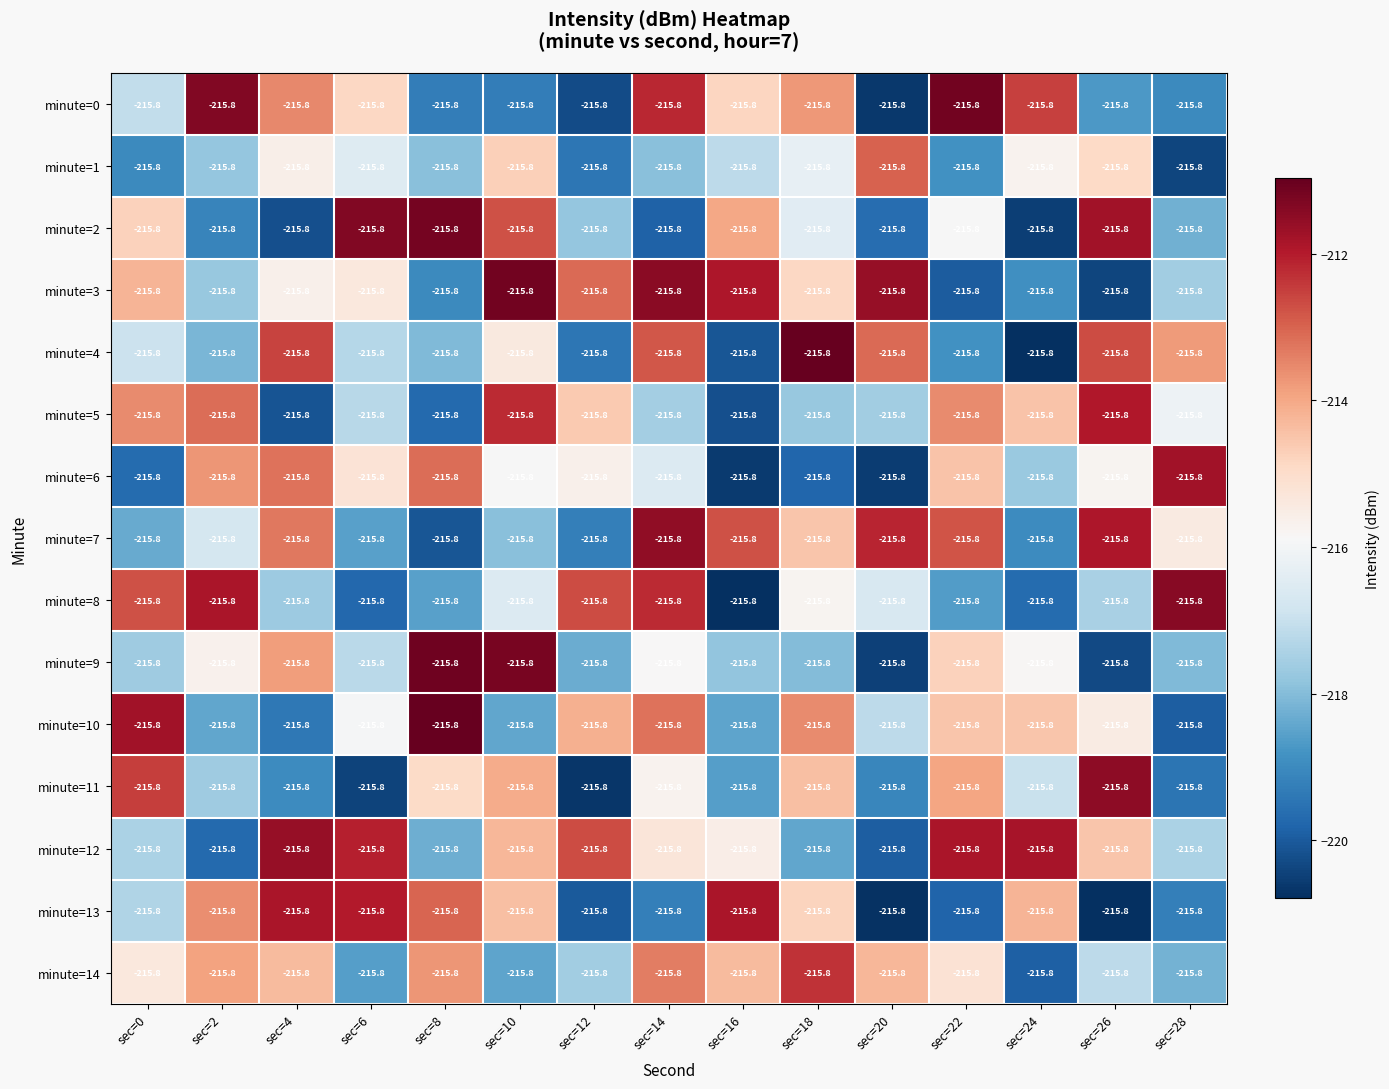

How many distinct data groups are displayed?

15